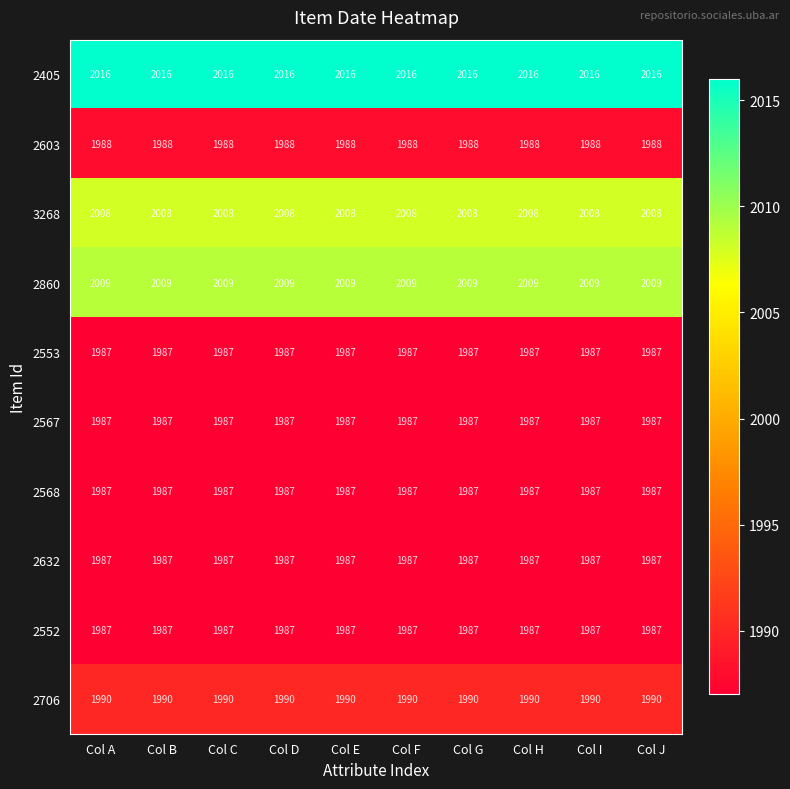

The value of 2405 at Col F is 2016. True or false?

True